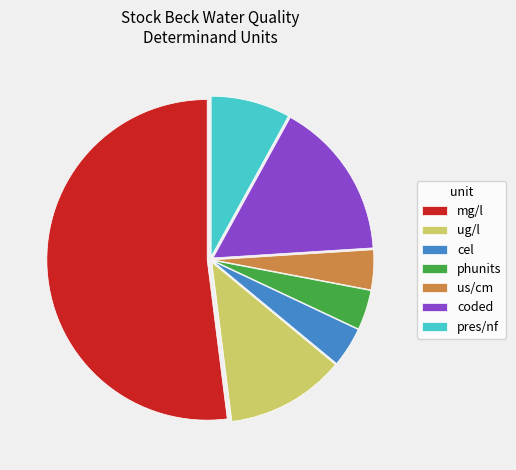

What is the largest slice in the pie chart?

mg/l